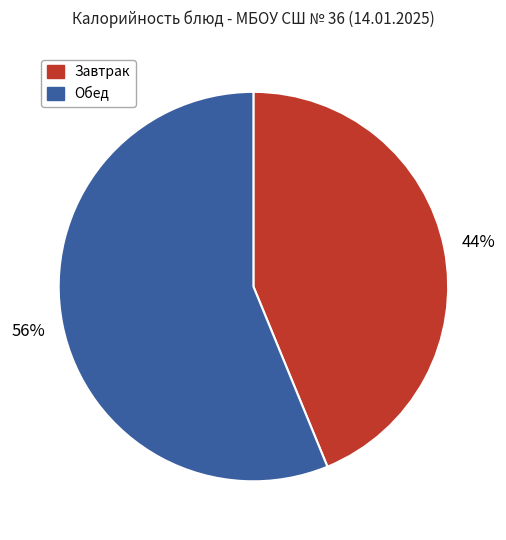

To the nearest percent, what percentage of the pie is Обед?

56%